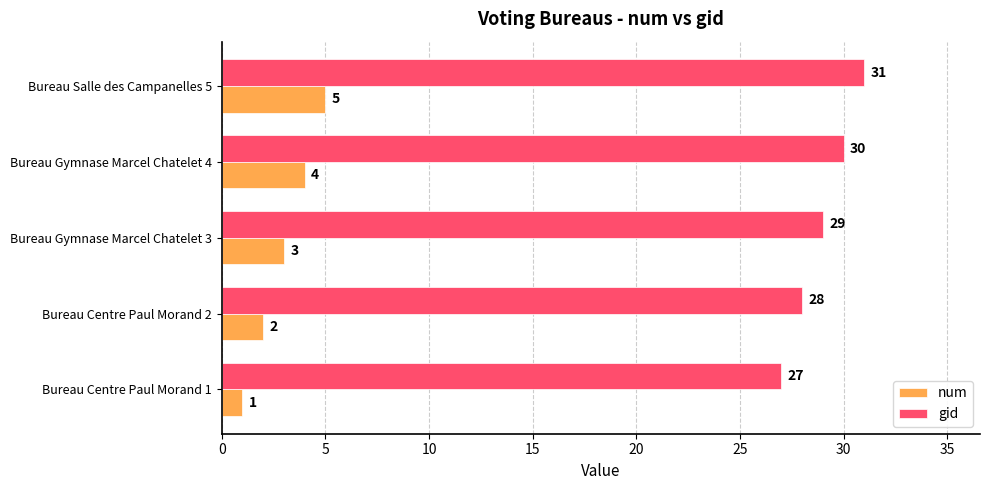

What is the smallest value displayed?

1